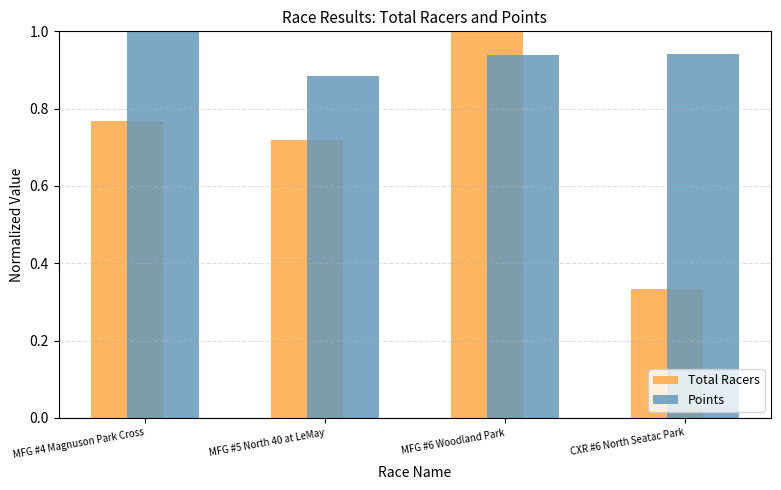

List the series in order of their overall mean, highest first.

Points, Total Racers